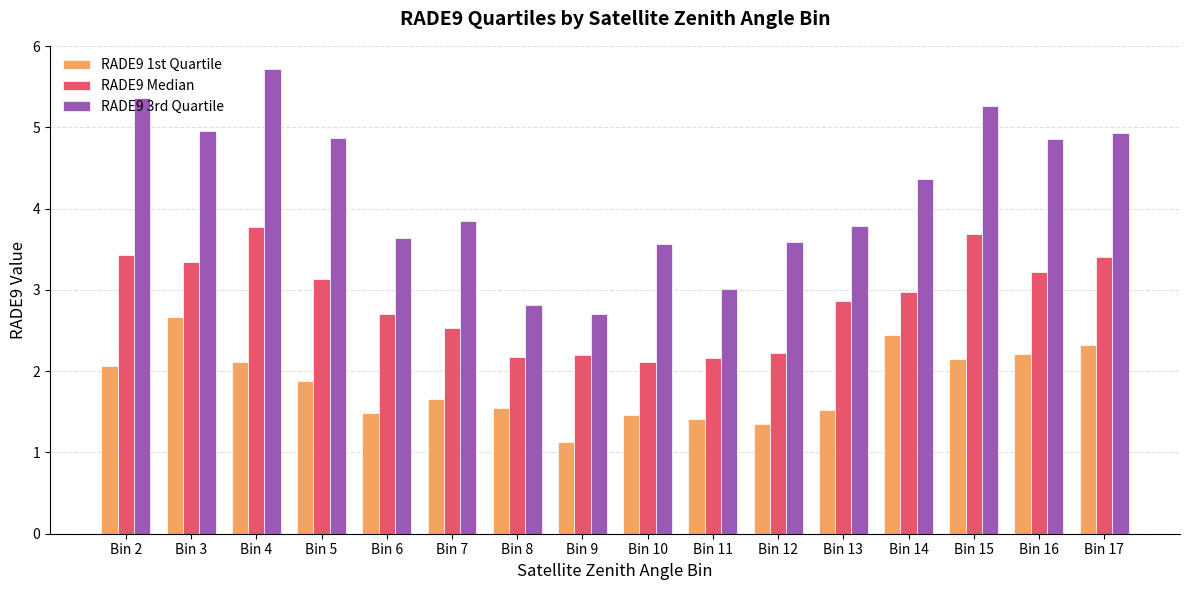

What is the value of the RADE9 Median bar at the 1st from the left?

3.4